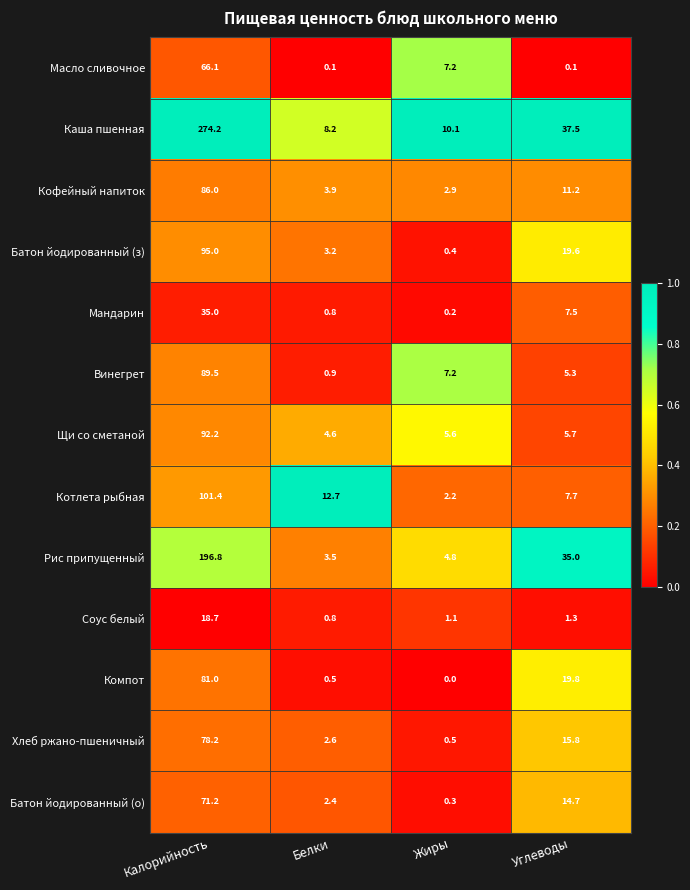

Which series has the widest spread of values?

Каша пшенная